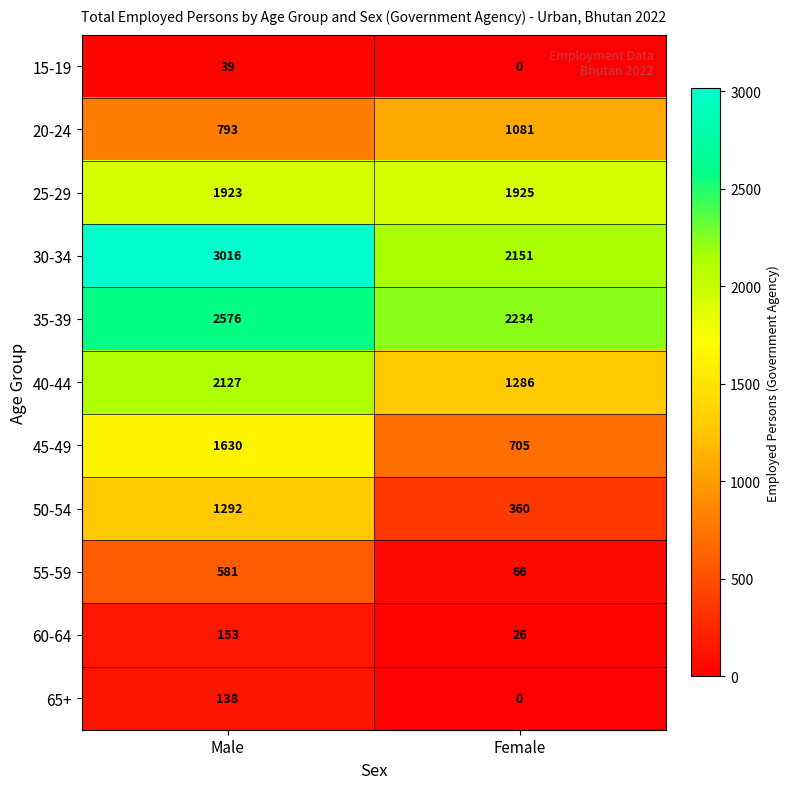

Reading right to left, transcribe all the data shown in this chart.

15-19: Female=0	Male=39
20-24: Female=1081	Male=793
25-29: Female=1925	Male=1923
30-34: Female=2151	Male=3016
35-39: Female=2234	Male=2576
40-44: Female=1286	Male=2127
45-49: Female=705	Male=1630
50-54: Female=360	Male=1292
55-59: Female=66	Male=581
60-64: Female=26	Male=153
65+: Female=0	Male=138